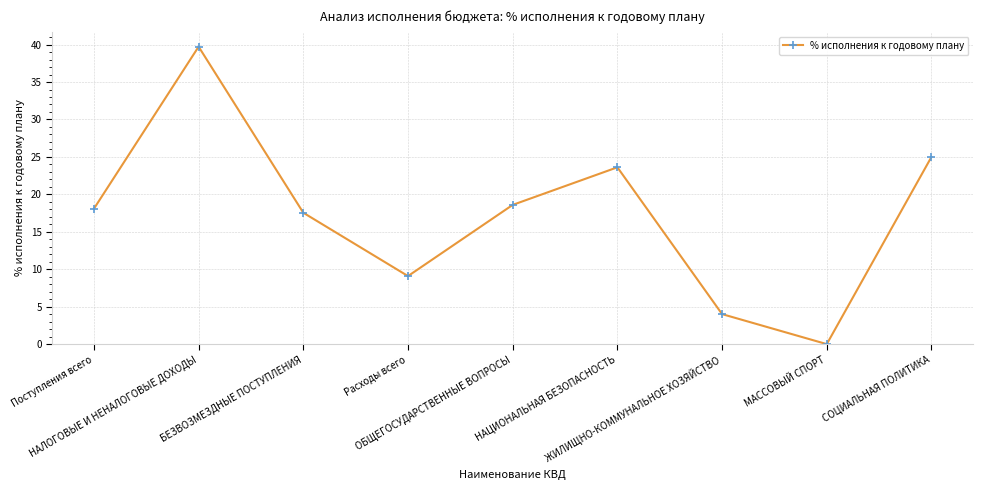

Rank the categories by value from highest to lowest.

НАЛОГОВЫЕ И НЕНАЛОГОВЫЕ ДОХОДЫ, СОЦИАЛЬНАЯ ПОЛИТИКА, НАЦИОНАЛЬНАЯ БЕЗОПАСНОСТЬ, ОБЩЕГОСУДАРСТВЕННЫЕ ВОПРОСЫ, Поступления всего, БЕЗВОЗМЕЗДНЫЕ ПОСТУПЛЕНИЯ, Расходы всего, ЖИЛИЩНО-КОММУНАЛЬНОЕ ХОЗЯЙСТВО, МАССОВЫЙ СПОРТ